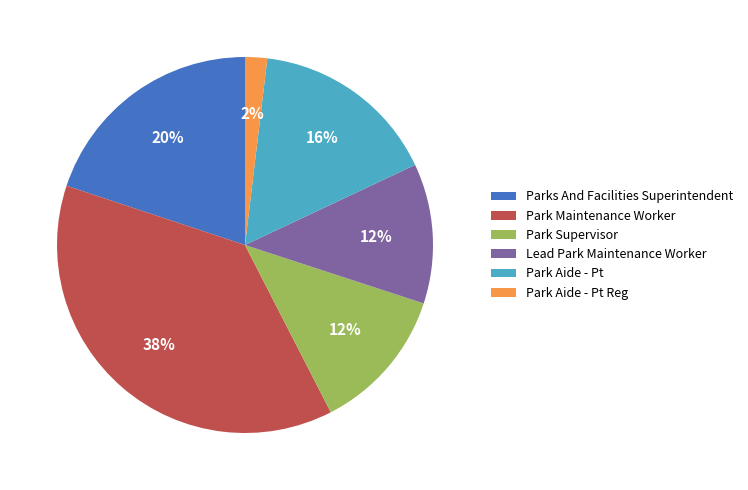

Between Park Aide - Pt Reg and Lead Park Maintenance Worker, which is larger?

Lead Park Maintenance Worker